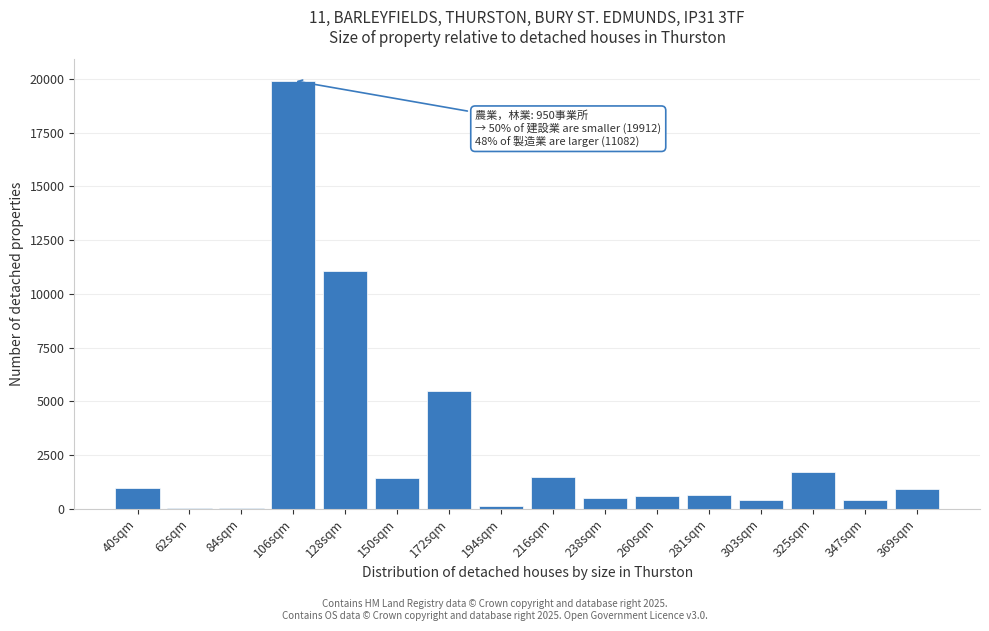

At which label is the value closest to 9980?

128sqm